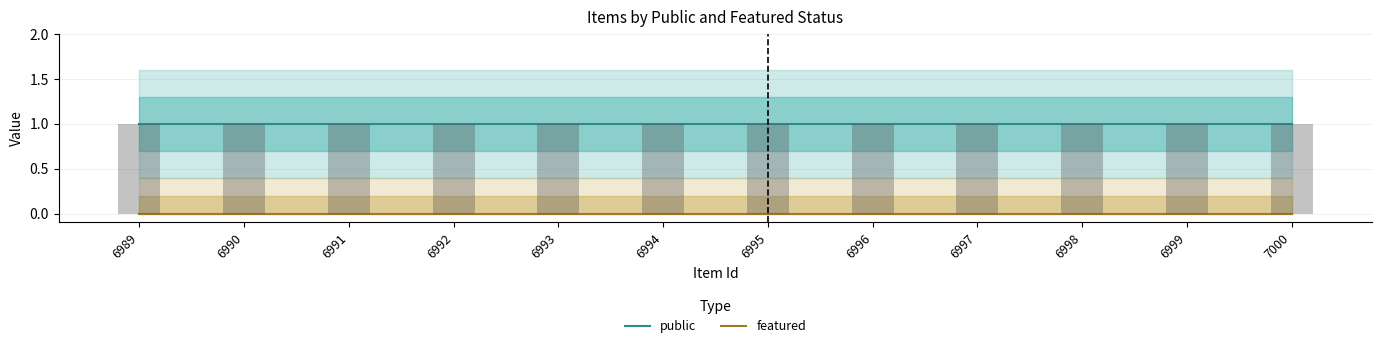

Reading left to right, transcribe all the data shown in this chart.

public: 1	1	1	1	1	1	1	1	1	1	1	1
featured: 0	0	0	0	0	0	0	0	0	0	0	0